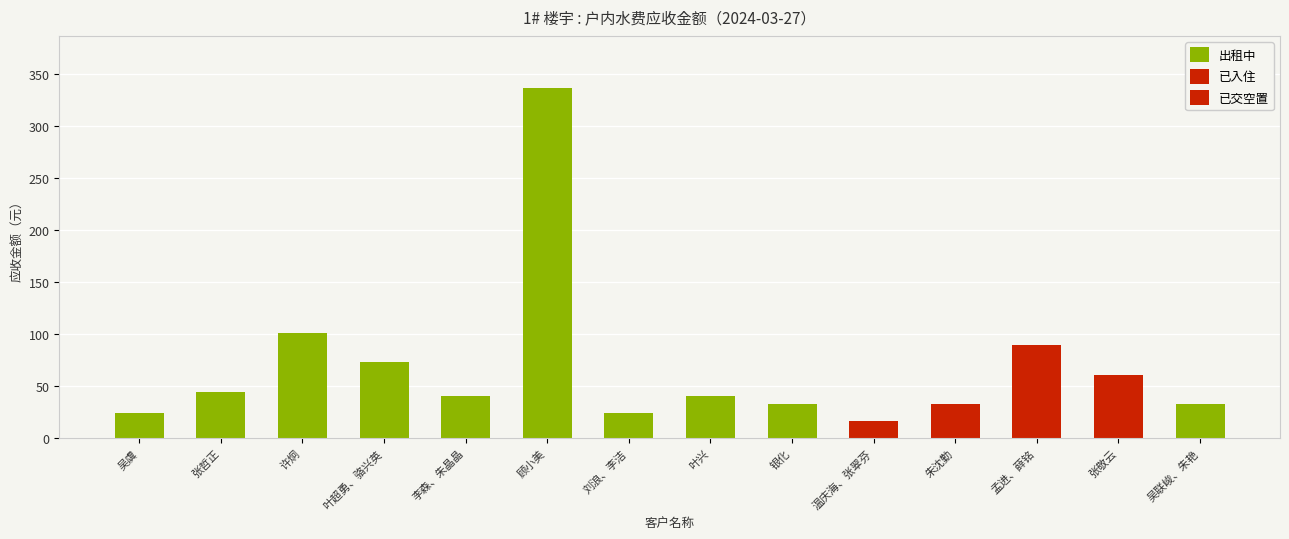

Between 许炯 and 张哲正, which is larger?

许炯